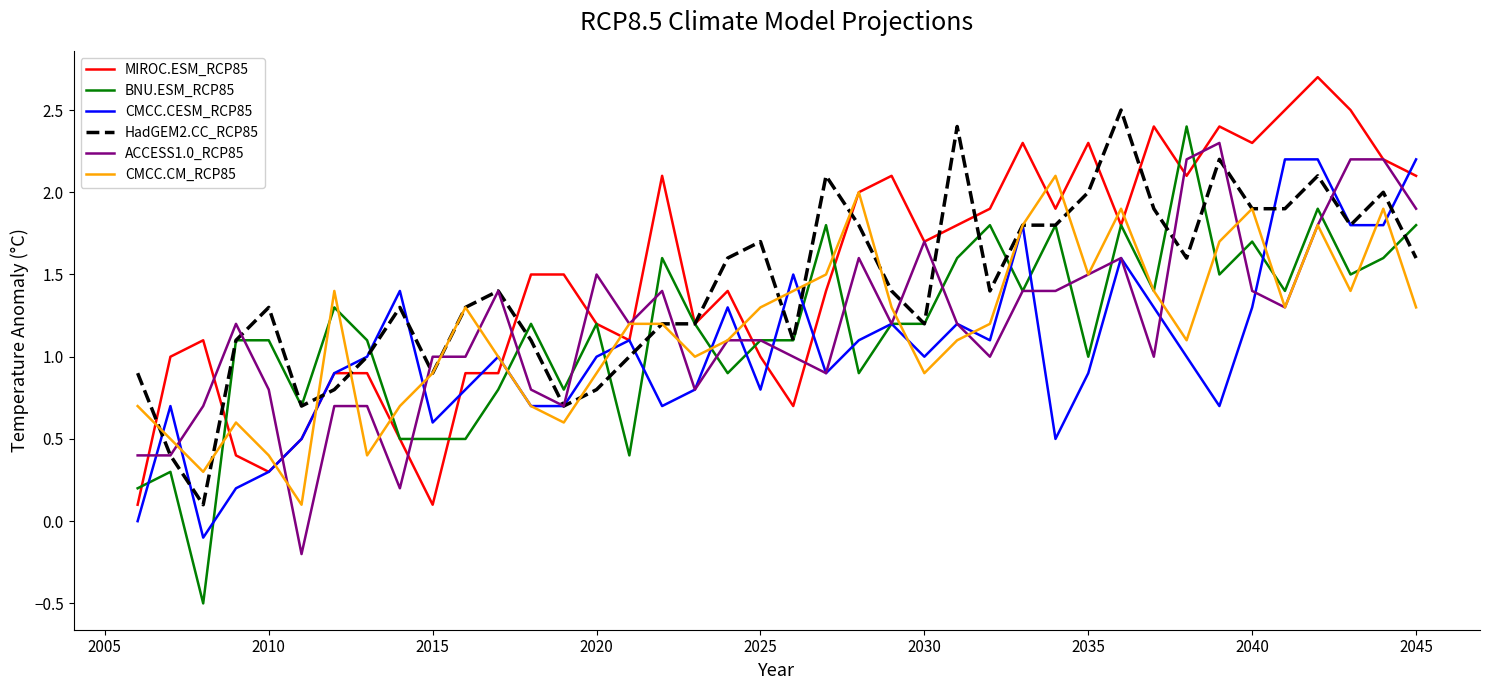

Which series has the widest spread of values?

BNU.ESM_RCP85